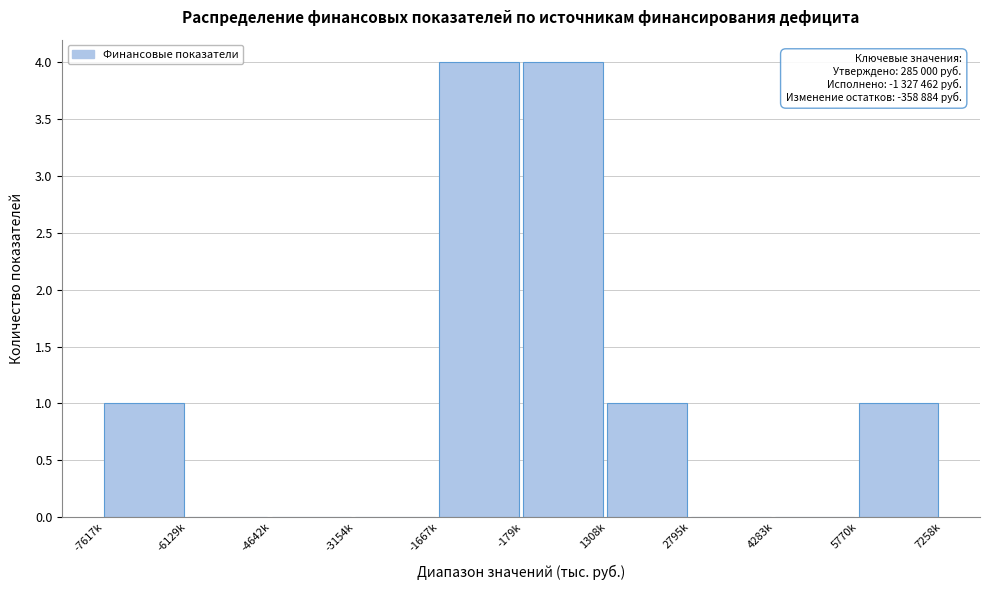

Reading left to right, list all the values displayed in this chart.

-7617k=1	-6129k=0	-4642k=0	-3154k=0	-1667k=4	-179k=4	1308k=1	2795k=0	4283k=0	5770k=1